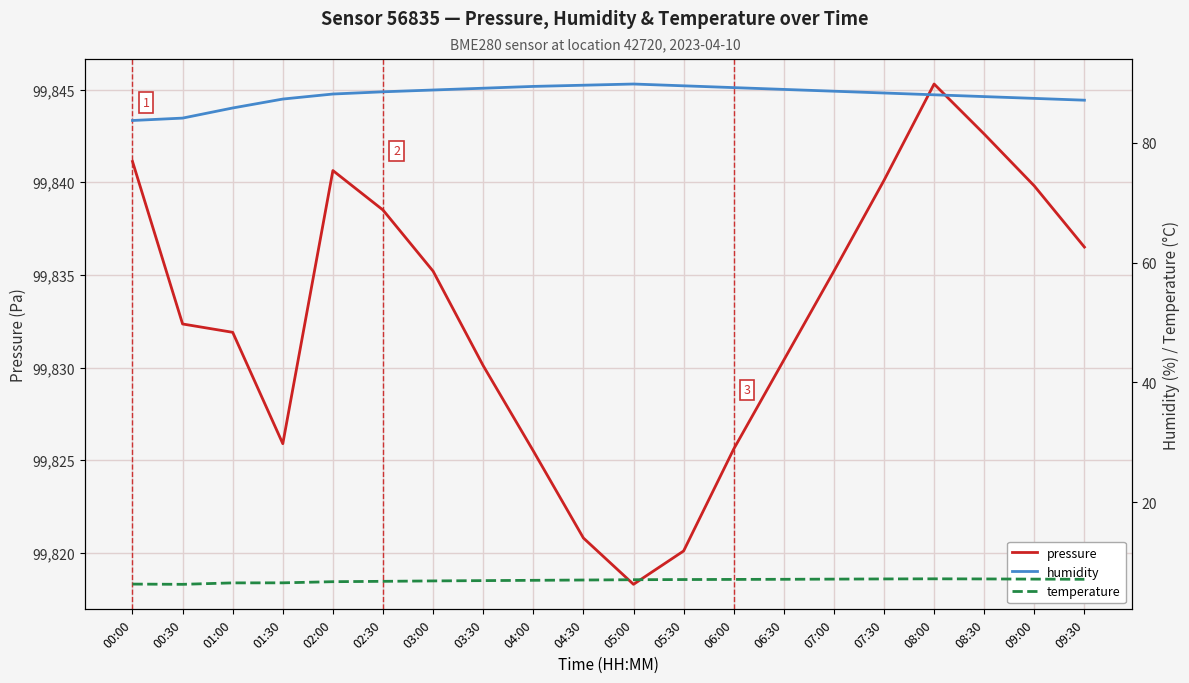

At 05:30, list the series in order from smallest to largest.

temperature, humidity, pressure